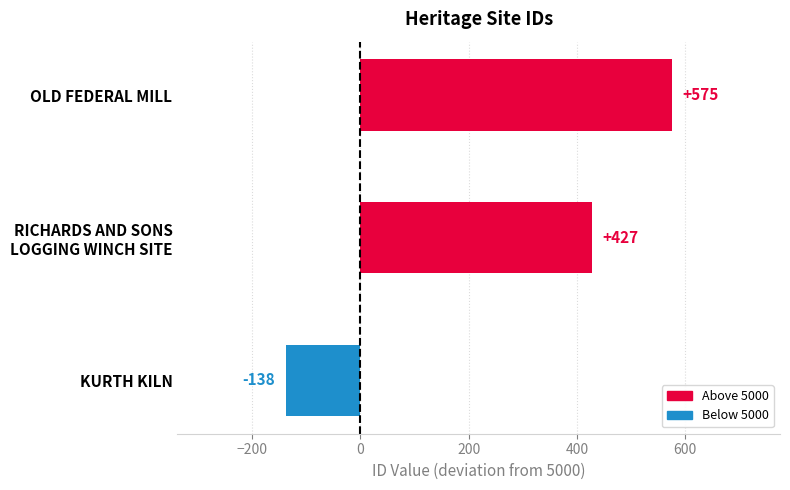

Reading top to bottom, list all the values displayed in this chart.

575	427	-138